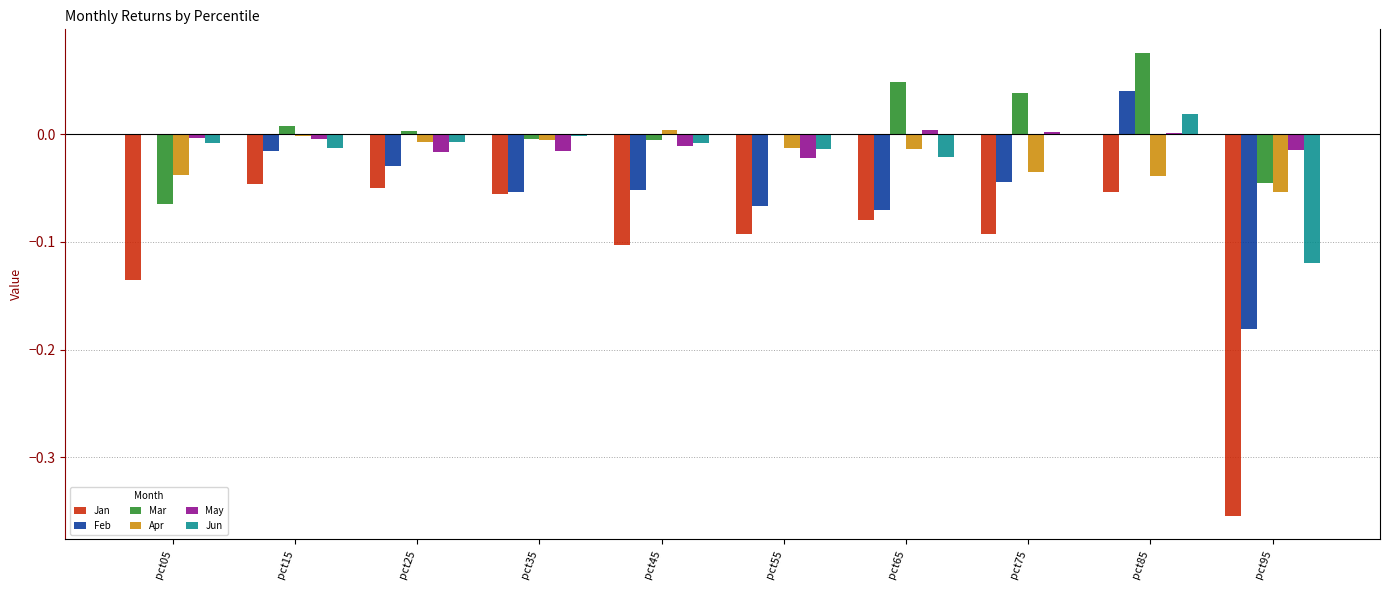

Is it true that Feb equals -0.1 at pct45?

True